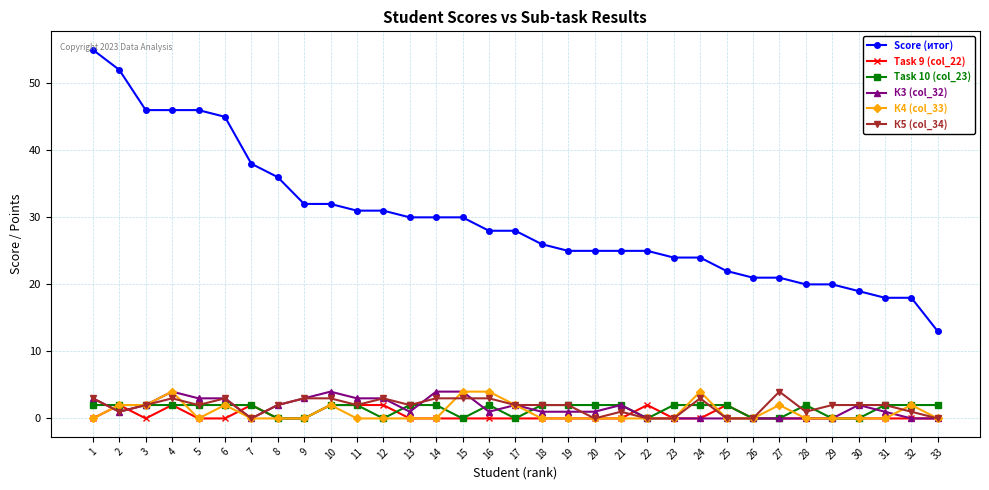

True or false: К4 (col_33) has more than 1 interior local peaks.

True